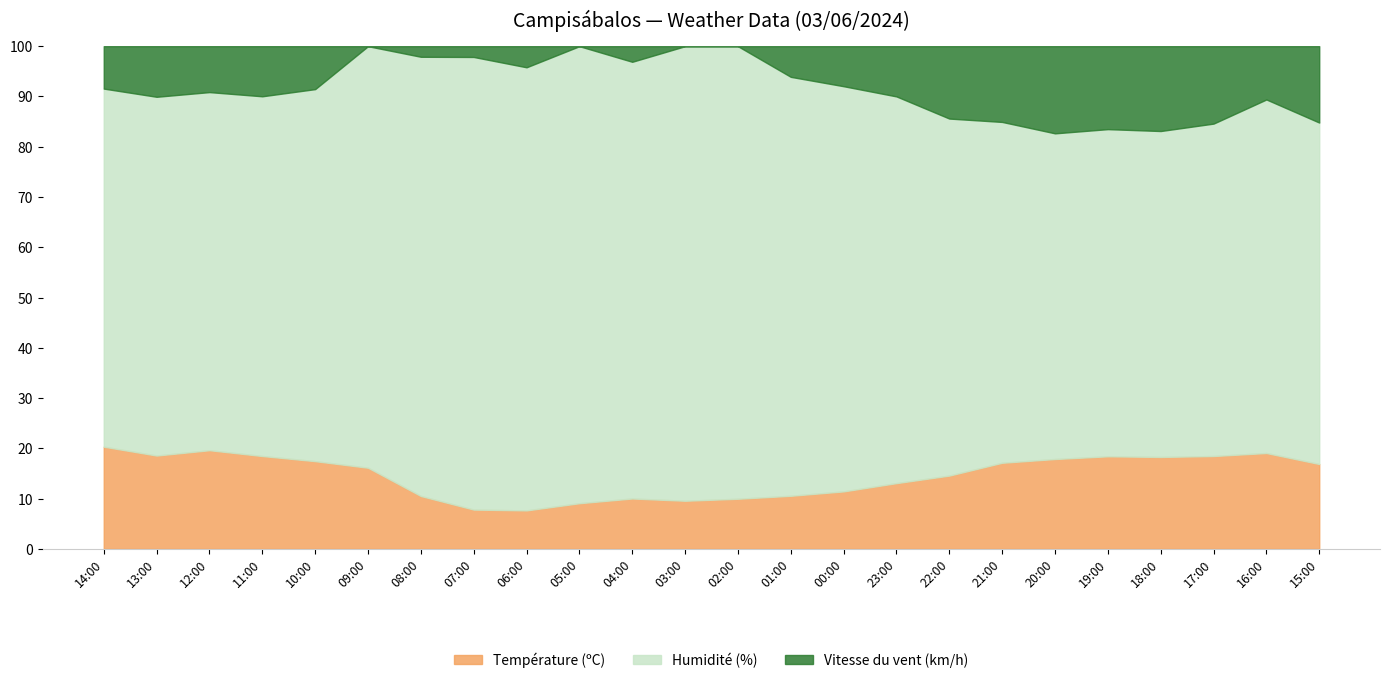

What is the average value of the Température (ºC) series?

14.6